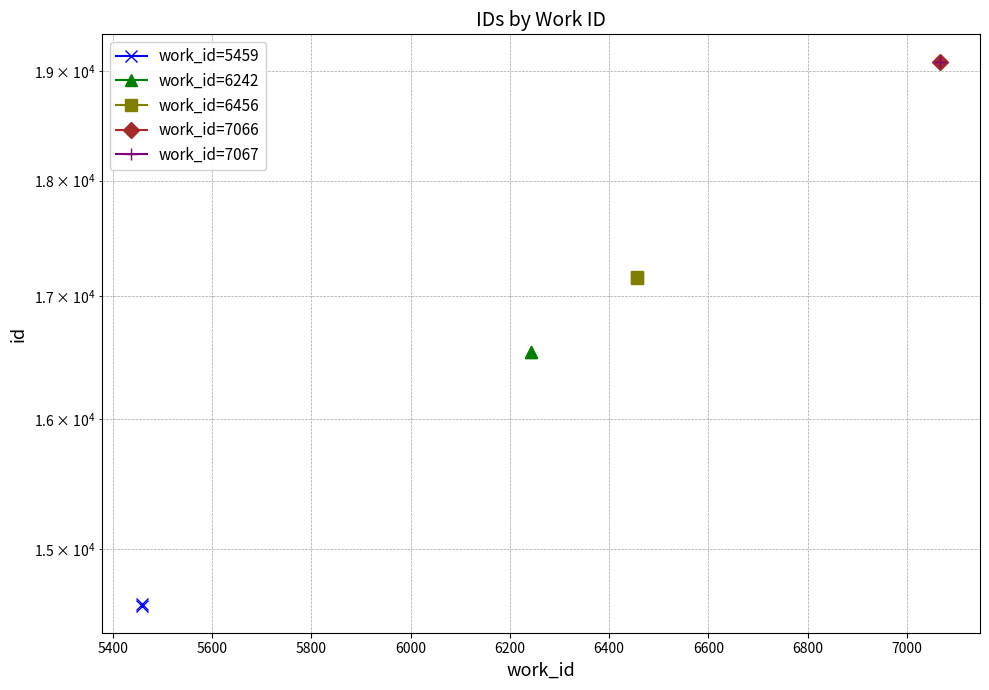

Is the value of work_id=5459 at 5200 greater than the value of work_id=6242 at 5400?

No